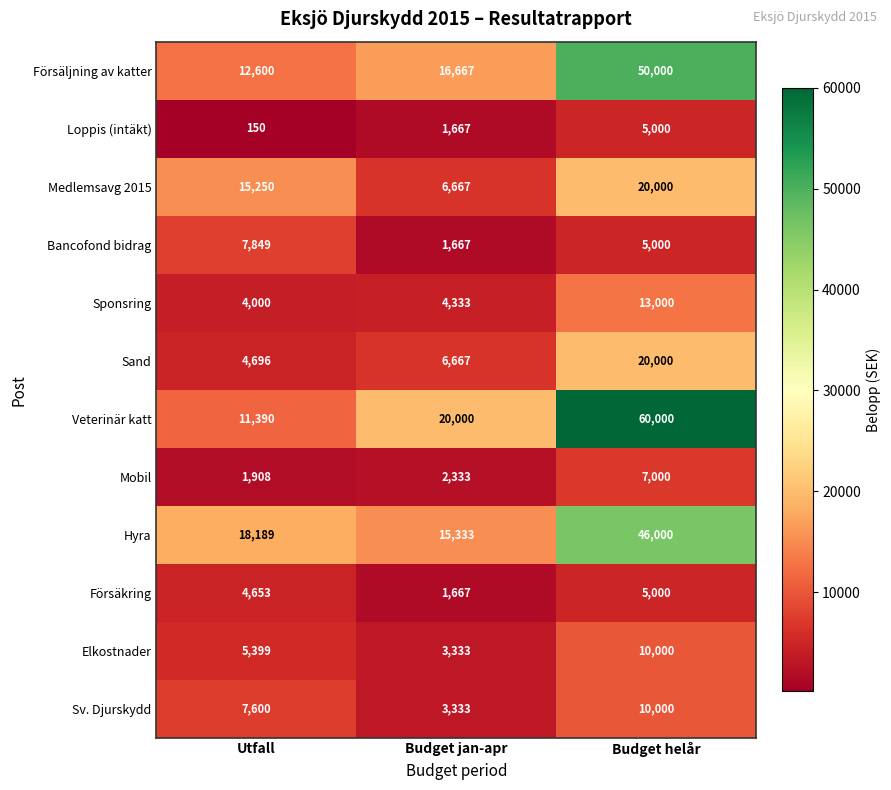

Rank the categories by Veterinär katt value from lowest to highest.

Utfall, Budget jan-apr, Budget helår